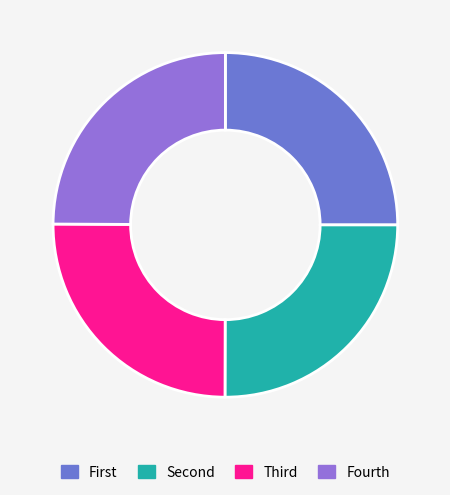

Does any single category account for the majority?

No